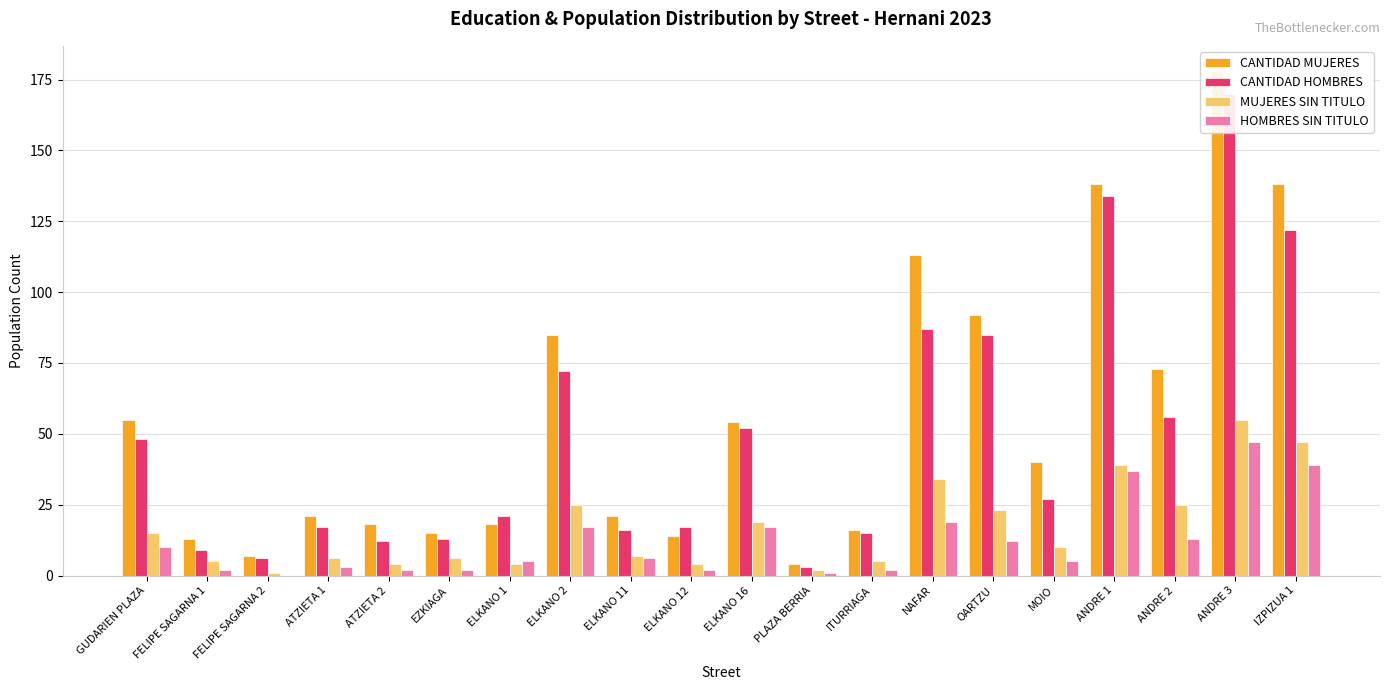

What is the difference between the second highest and second lowest values in the HOMBRES SIN TITULO series?

38